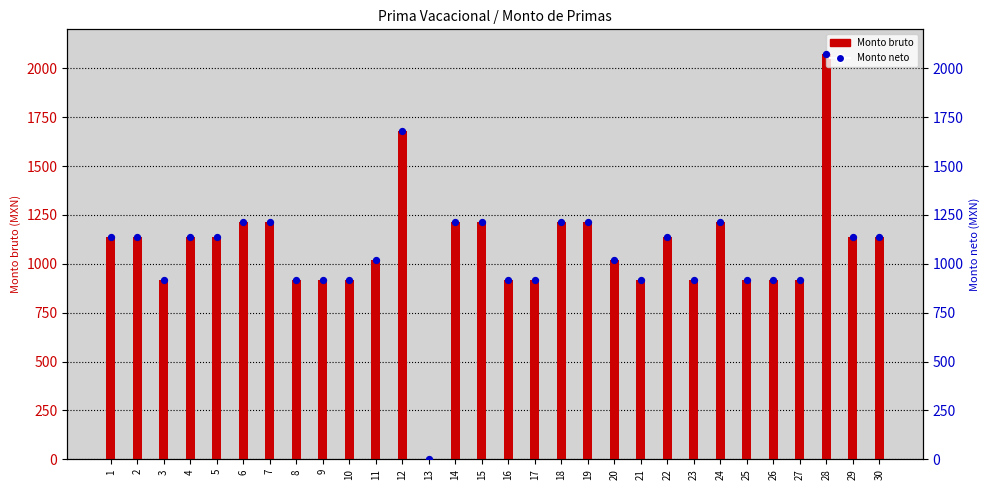

Which series has the largest total across all categories?

Monto bruto de las primas